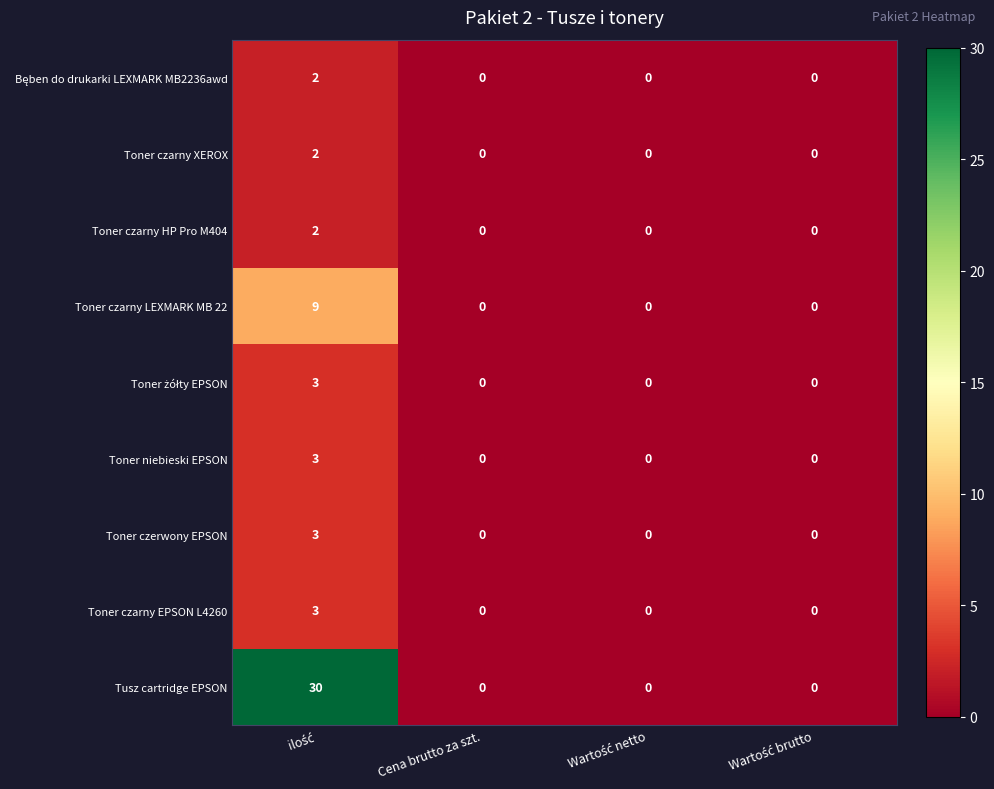

What is the maximum value shown in the chart?

30